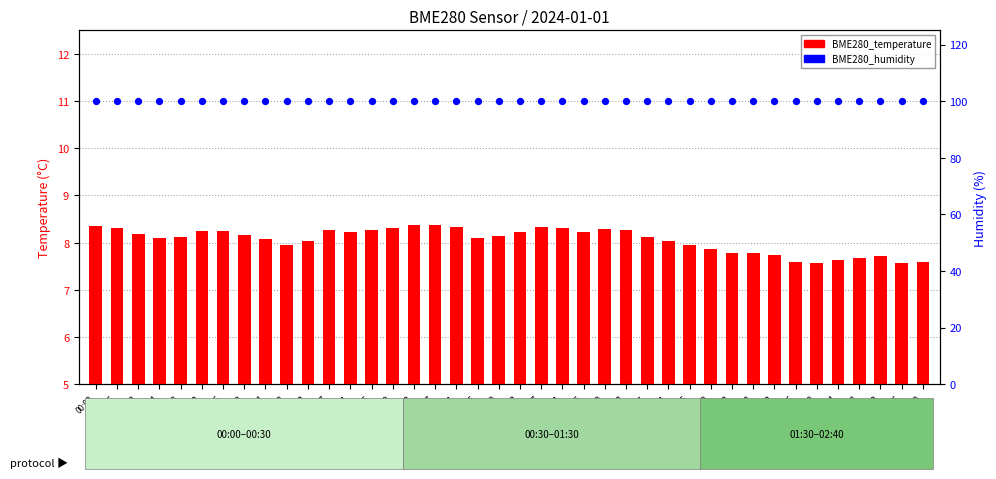

Which series has the widest spread of Y values?

BME280_temperature